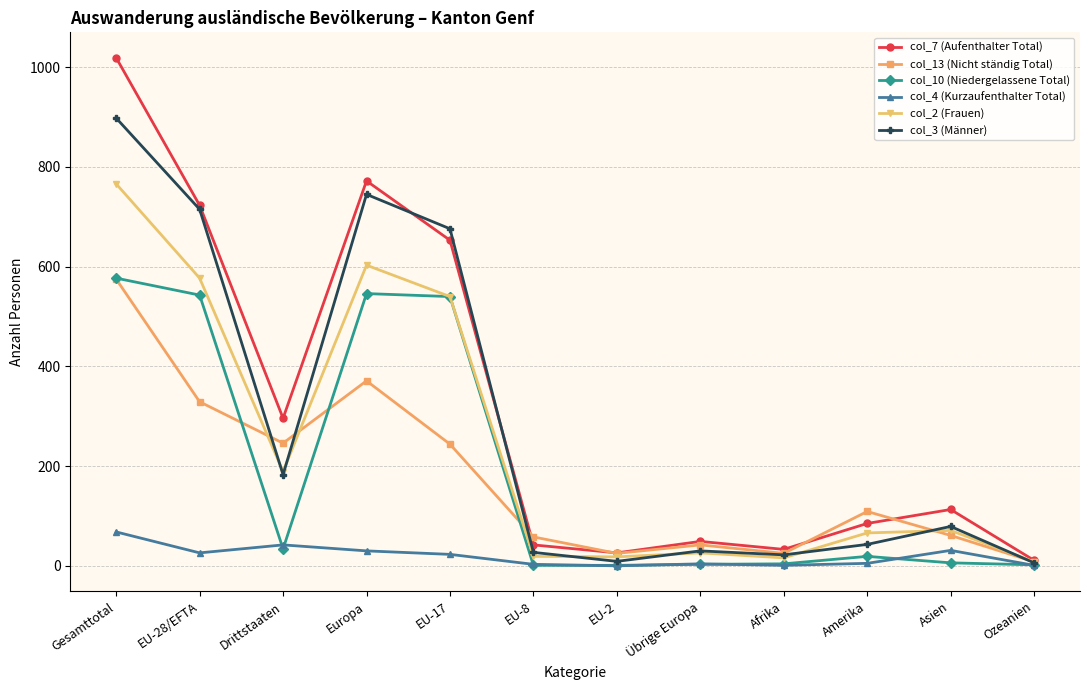

Count the number of data series in this chart.

6